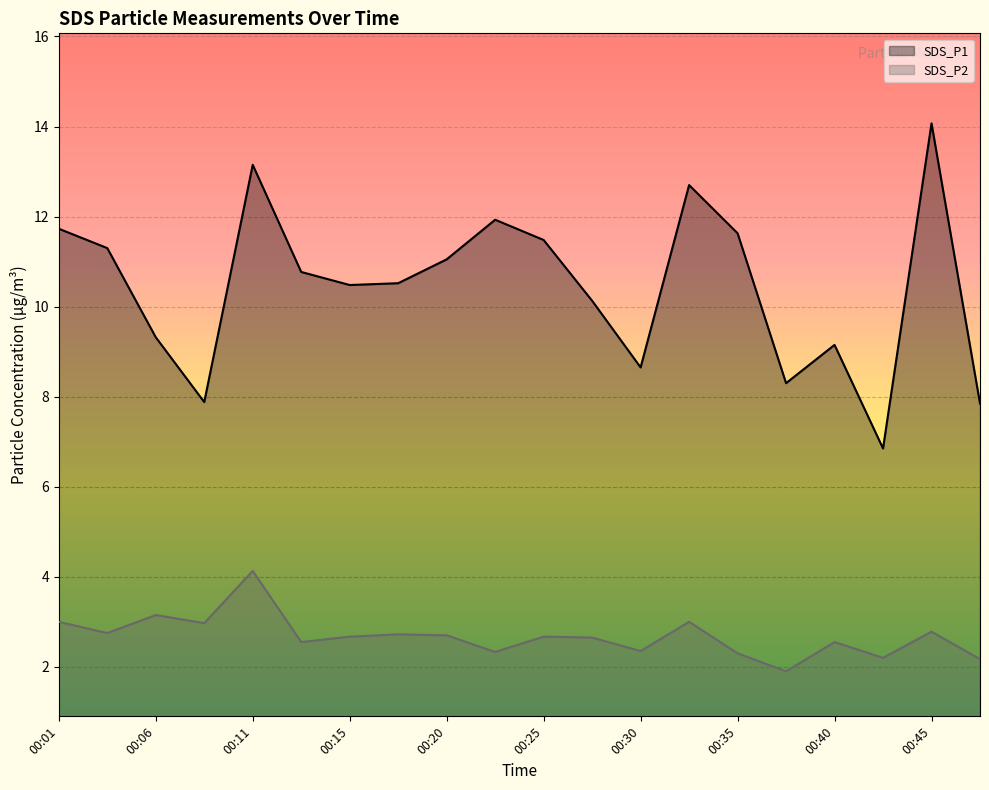

True or false: SDS_P2 and SDS_P1 intersect in this chart.

False